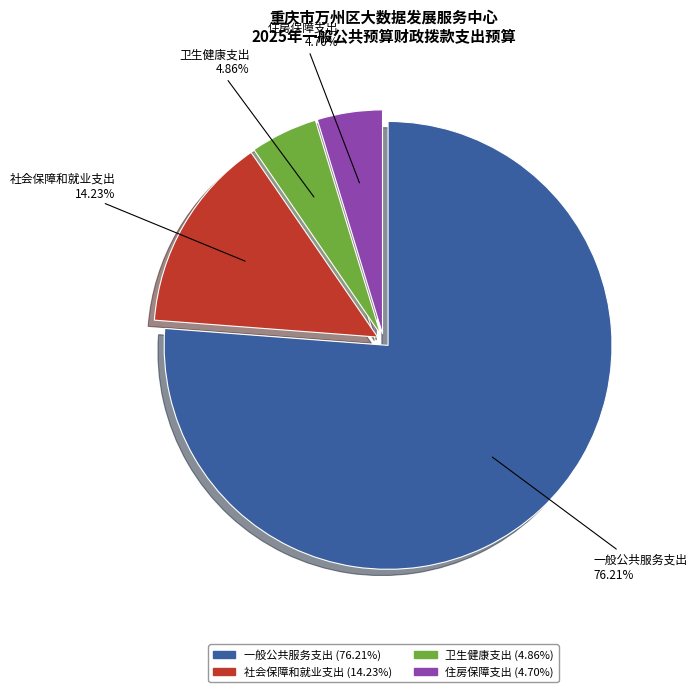

Does 一般公共服务支出 represent more than half of the total?

Yes